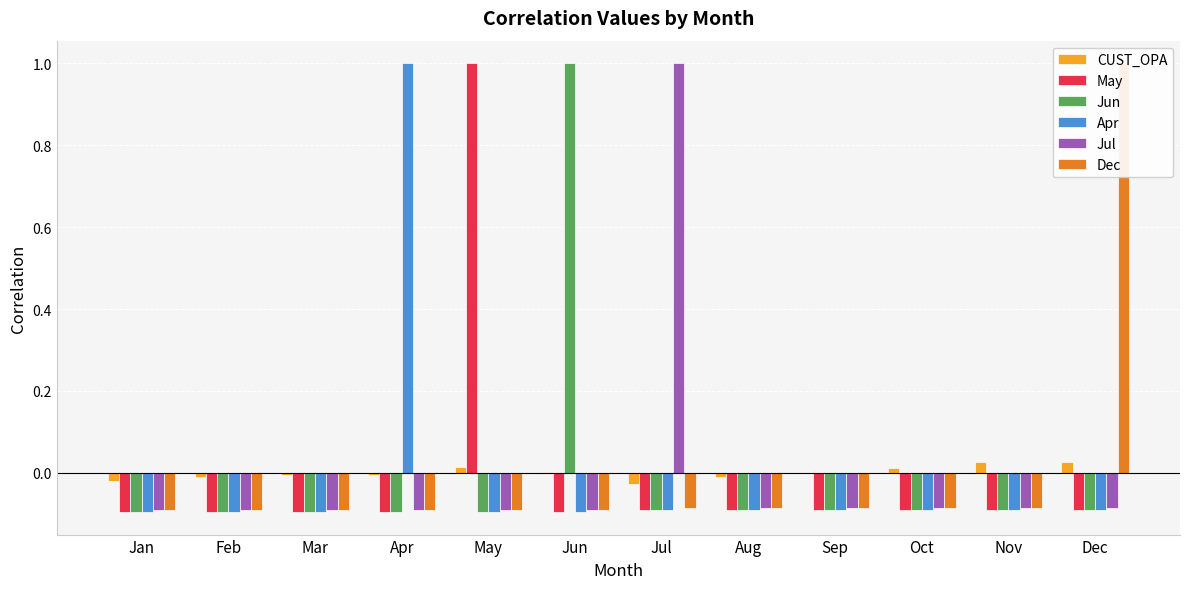

Reading left to right, transcribe all the data shown in this chart.

CUST_OPA: Jan=-0.0	Feb=-0.0	Mar=-0.0	Apr=-0.0	May=0.0	Jun=0.0	Jul=-0.0	Aug=-0.0	Sep=-0.0	Oct=0.0	Nov=0.0	Dec=0.0
May: Jan=-0.1	Feb=-0.1	Mar=-0.1	Apr=-0.1	May=1.0	Jun=-0.1	Jul=-0.1	Aug=-0.1	Sep=-0.1	Oct=-0.1	Nov=-0.1	Dec=-0.1
Jun: Jan=-0.1	Feb=-0.1	Mar=-0.1	Apr=-0.1	May=-0.1	Jun=1.0	Jul=-0.1	Aug=-0.1	Sep=-0.1	Oct=-0.1	Nov=-0.1	Dec=-0.1
Apr: Jan=-0.1	Feb=-0.1	Mar=-0.1	Apr=1.0	May=-0.1	Jun=-0.1	Jul=-0.1	Aug=-0.1	Sep=-0.1	Oct=-0.1	Nov=-0.1	Dec=-0.1
Jul: Jan=-0.1	Feb=-0.1	Mar=-0.1	Apr=-0.1	May=-0.1	Jun=-0.1	Jul=1.0	Aug=-0.1	Sep=-0.1	Oct=-0.1	Nov=-0.1	Dec=-0.1
Dec: Jan=-0.1	Feb=-0.1	Mar=-0.1	Apr=-0.1	May=-0.1	Jun=-0.1	Jul=-0.1	Aug=-0.1	Sep=-0.1	Oct=-0.1	Nov=-0.1	Dec=1.0